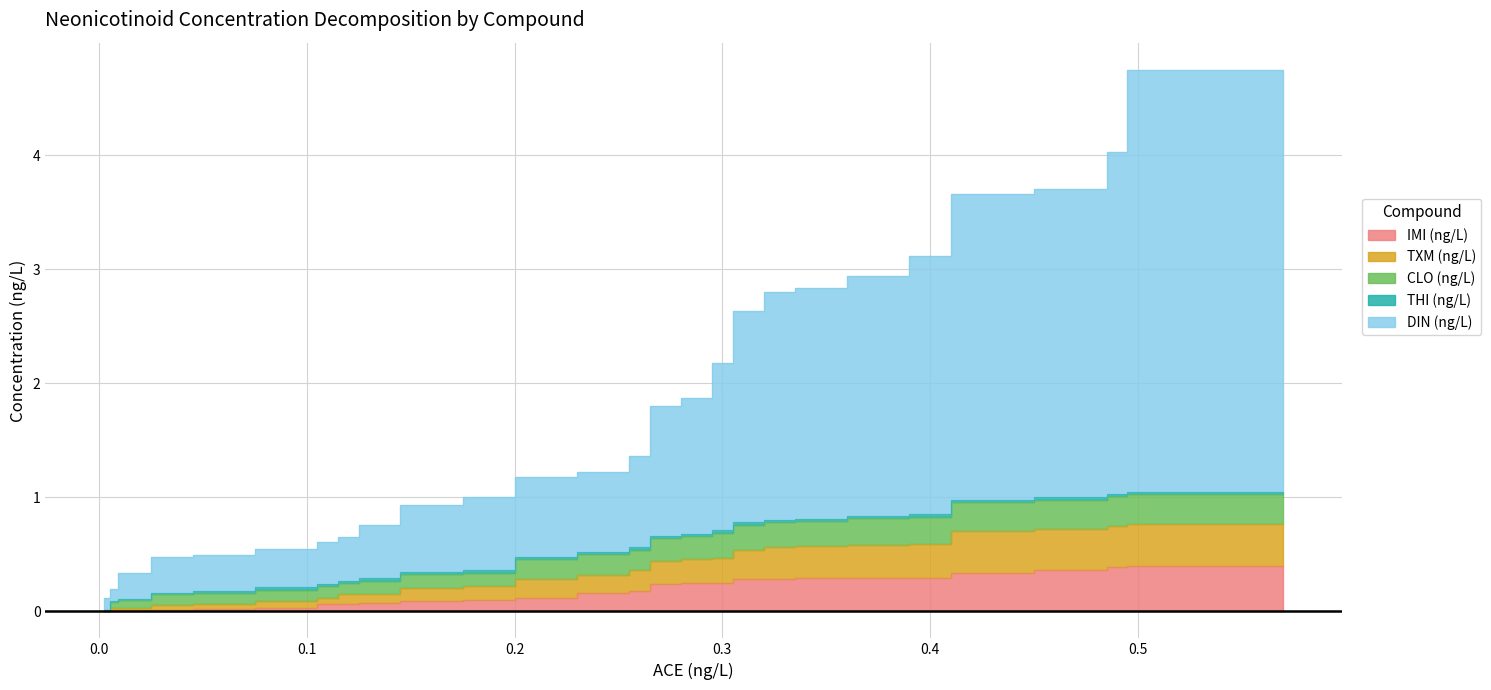

True or false: CLO (ng/L) and TXM (ng/L) cross at least once.

False